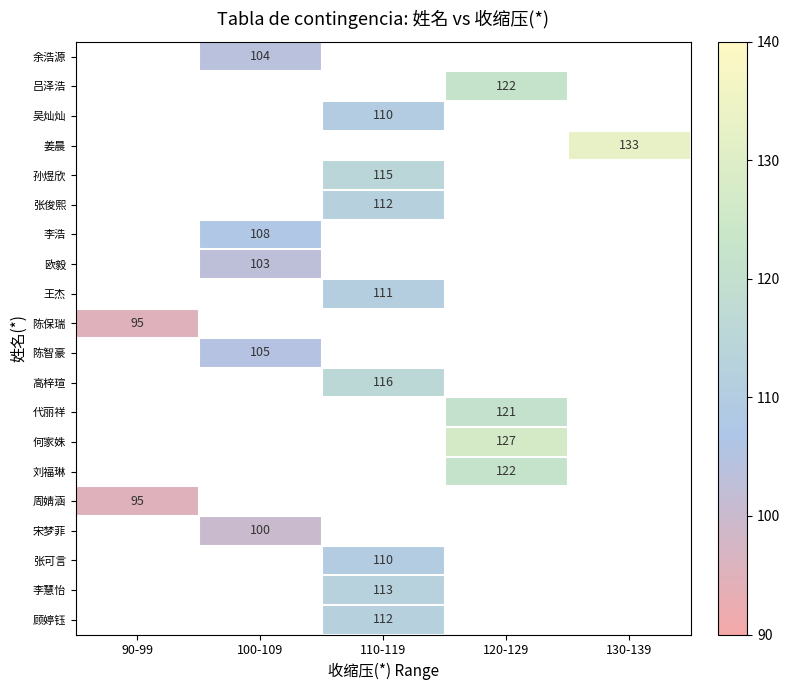

The value of 余浩源 at 100-109 is 104. True or false?

True